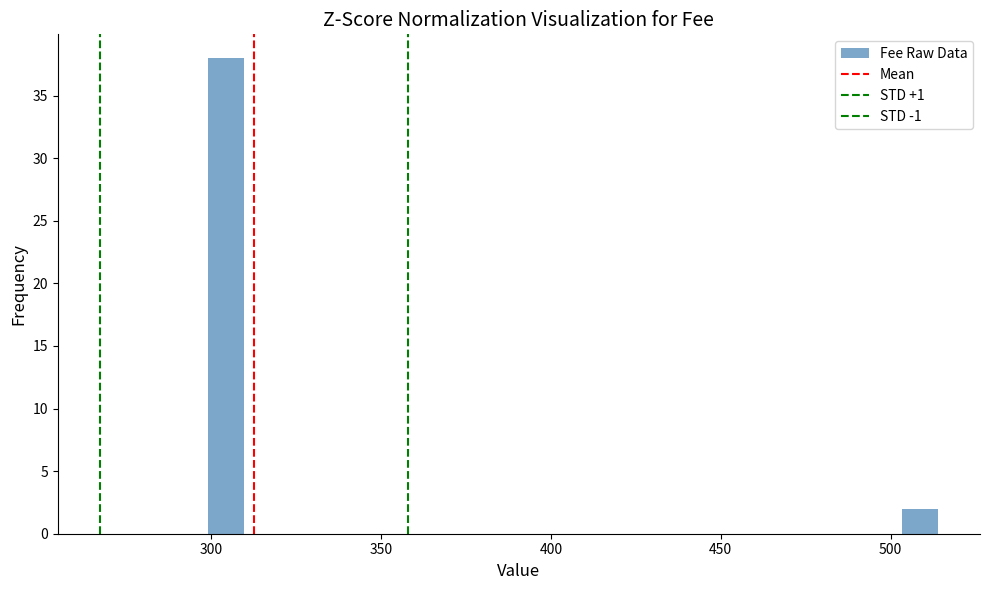

Around what value on the x-axis is the tallest bar? Give the approximate position of its centre, as read against the axis.

305